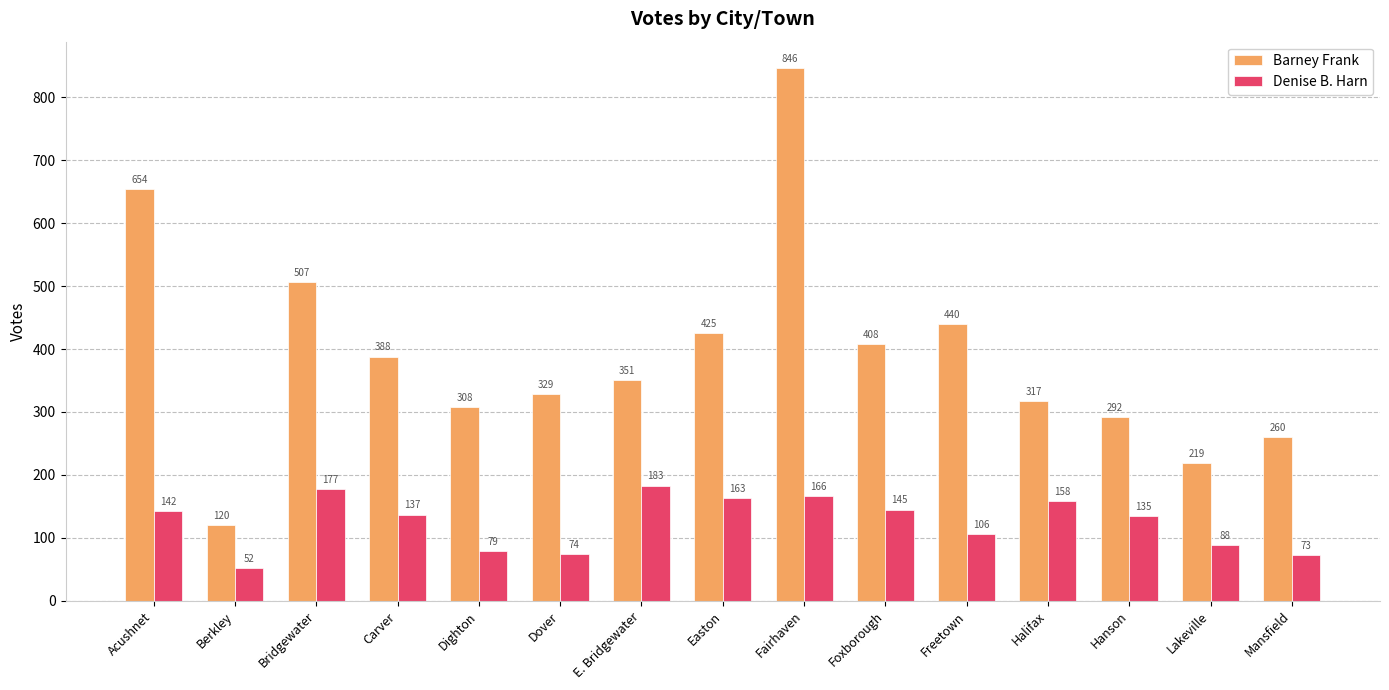

What position from the left is Hanson?

13